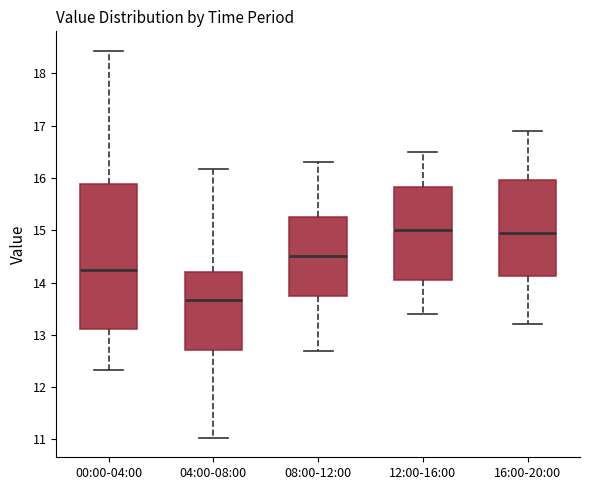

Comparing the boxes themselves (not the whiskers), which one is the tallest?

00:00-04:00